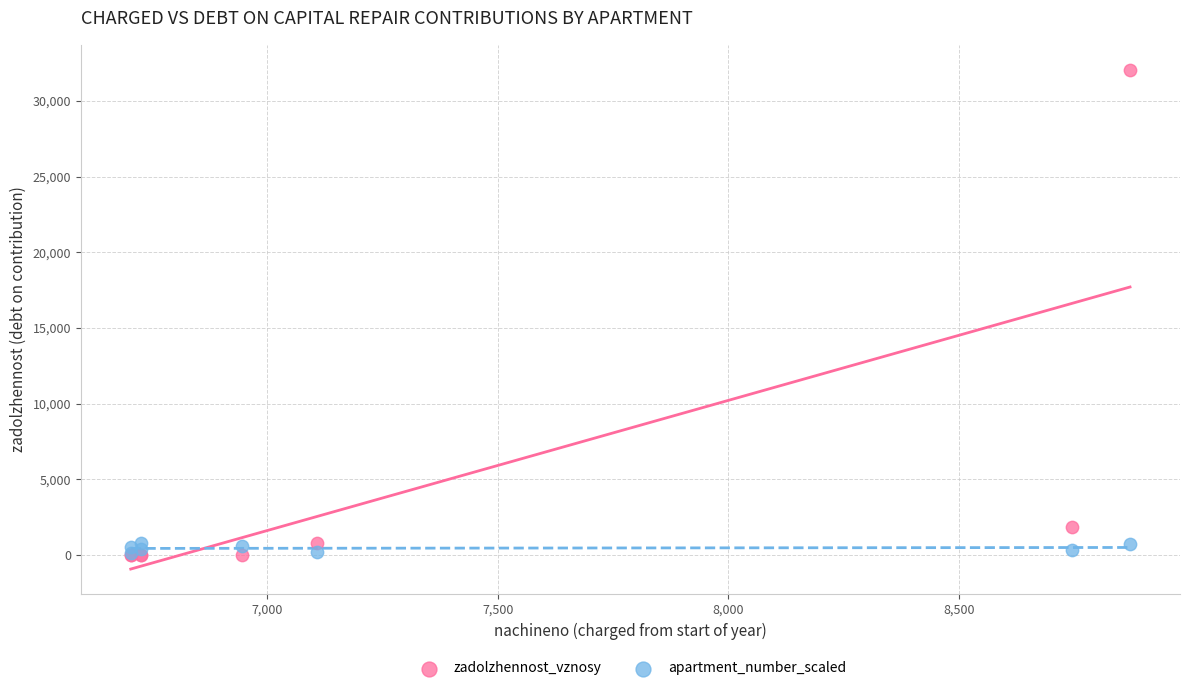

Across all series, what Y value is closest to 16035?

1836.5